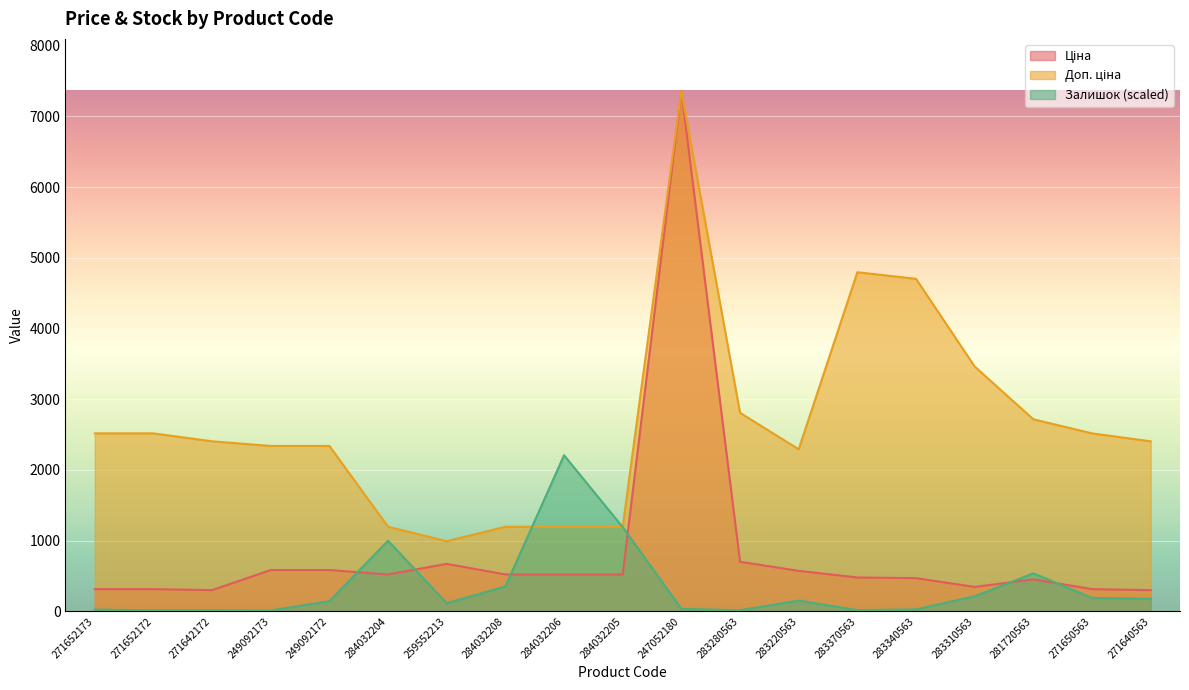

True or false: Ціна has more than 0 interior local peaks.

True